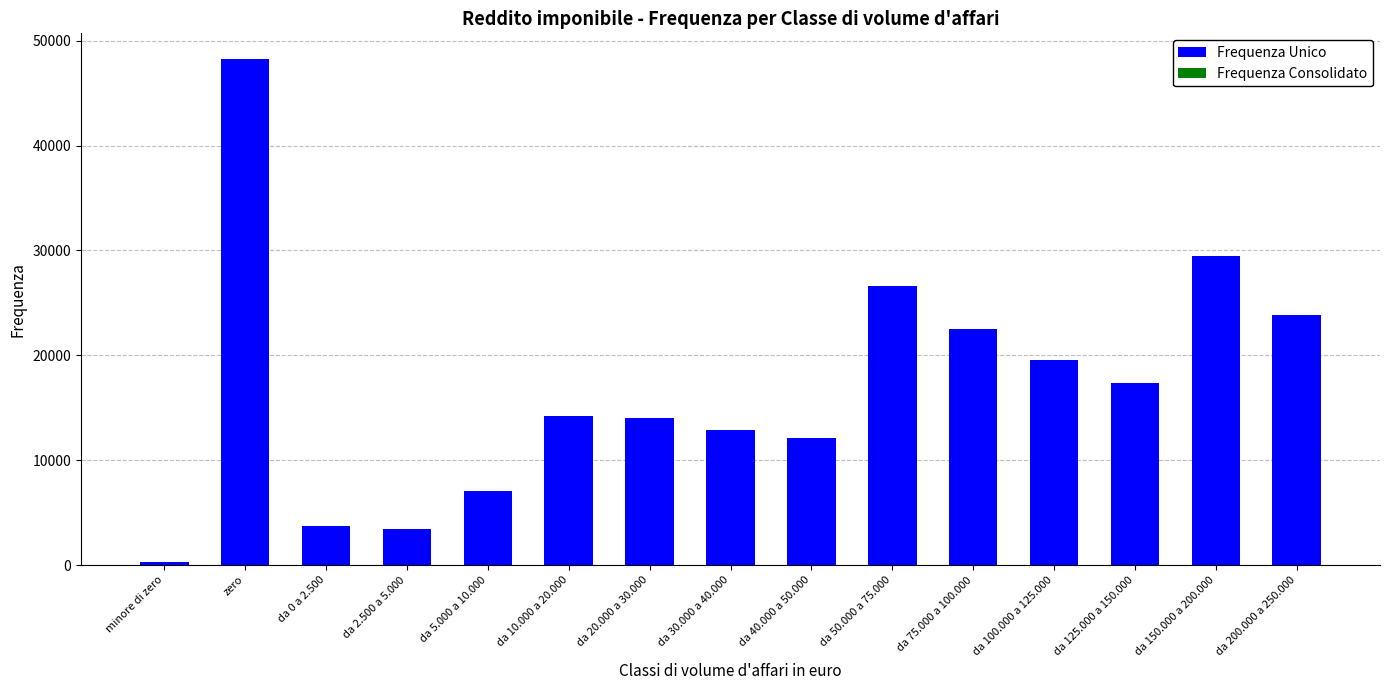

The value of Frequenza Unico at da 200.000 a 250.000 is 23821. True or false?

True